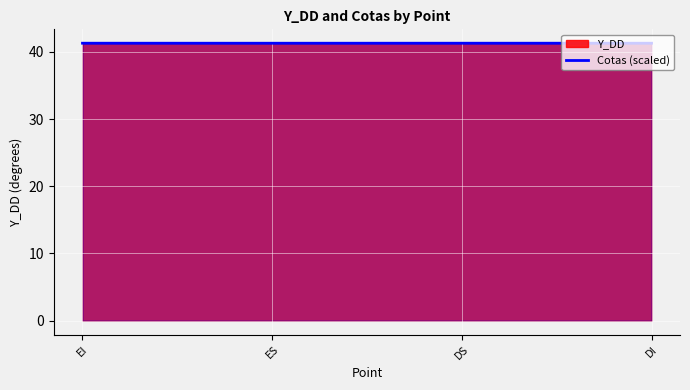

The chart shows a value of 41.3 at EI. True or false?

True